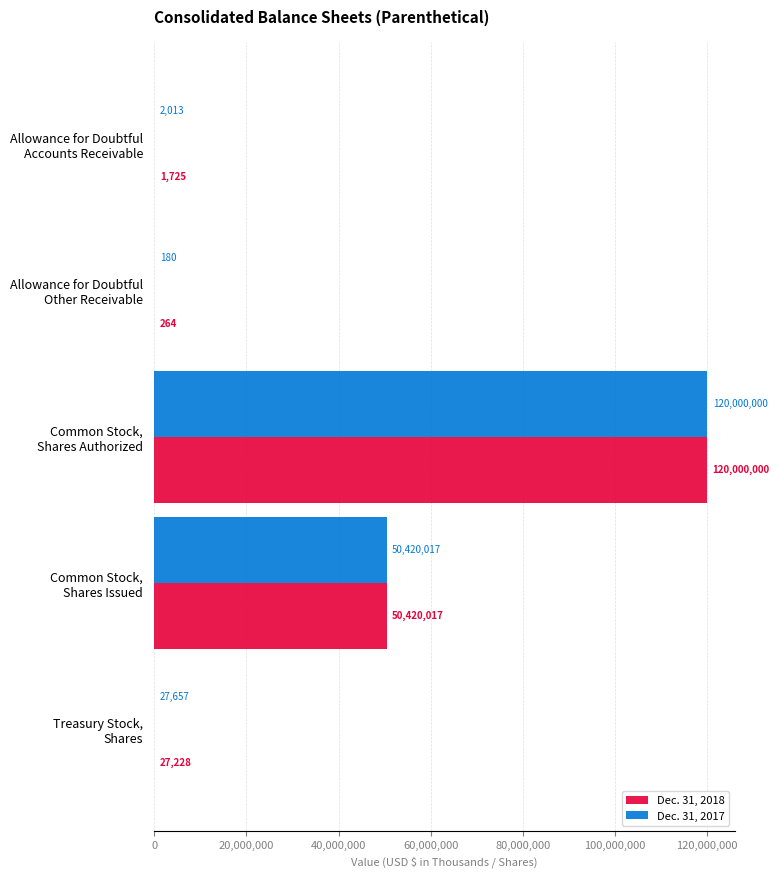

What is the sum of all Dec. 31, 2017 values?

170449867